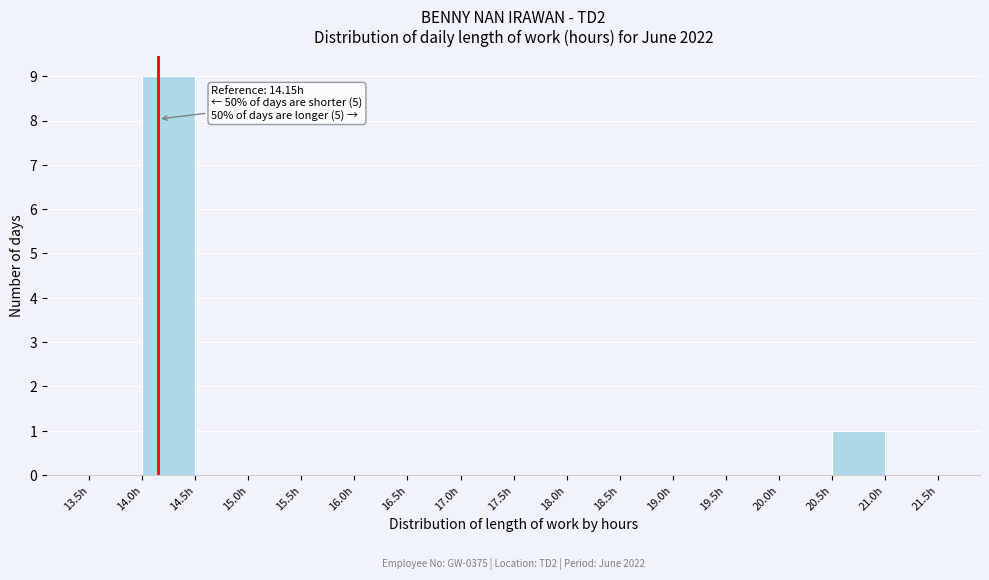

Over which range of the x-axis is the bar tallest?

14.0 to 14.5